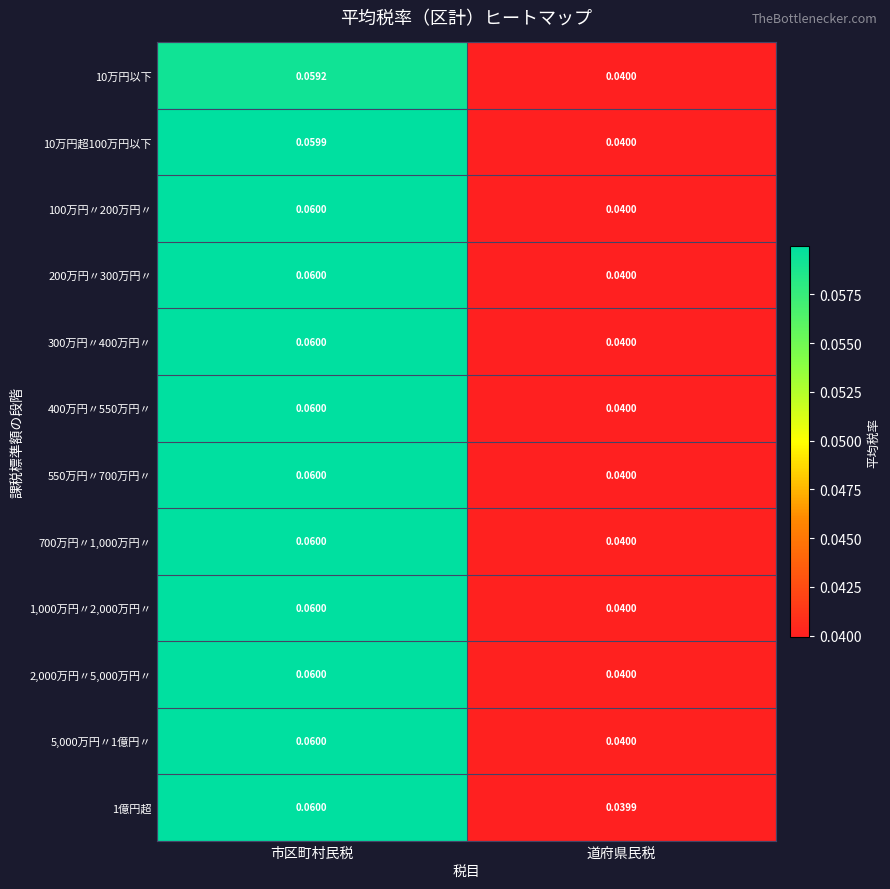

Rank the categories by 2,000万円〃5,000万円〃 value from highest to lowest.

市区町村民税, 道府県民税